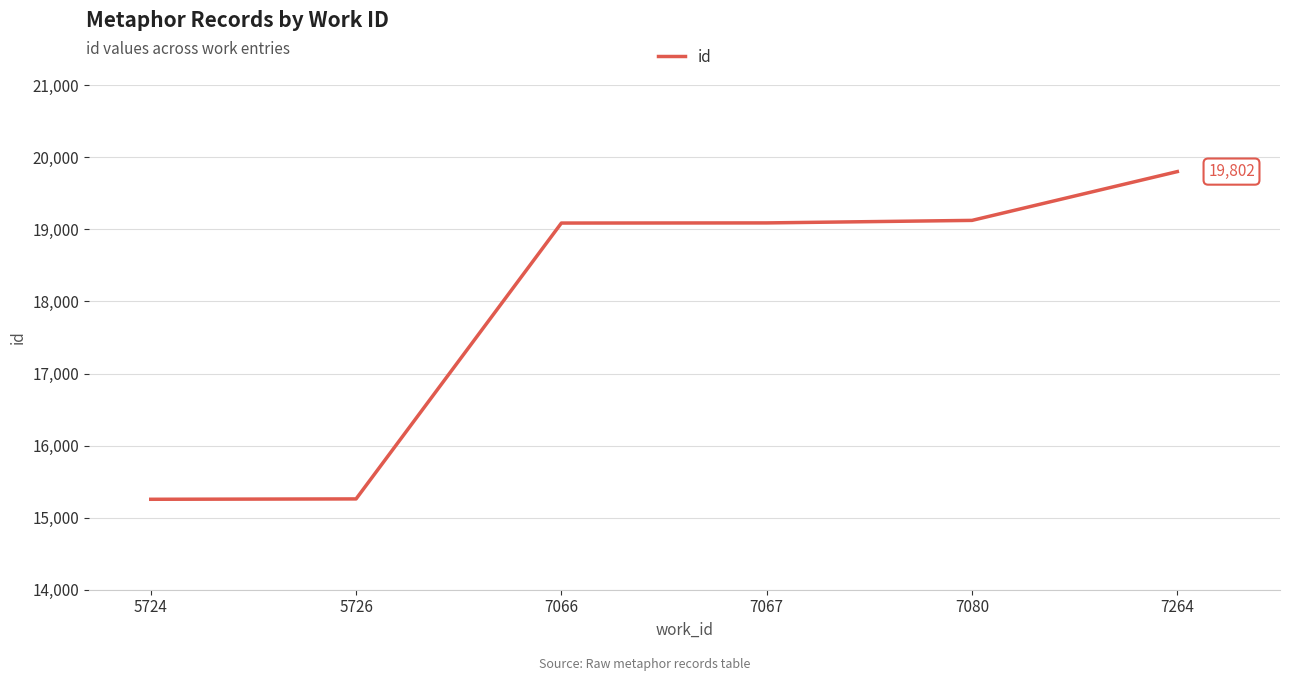

True or false: the data has more than 2 interior local peaks.

False